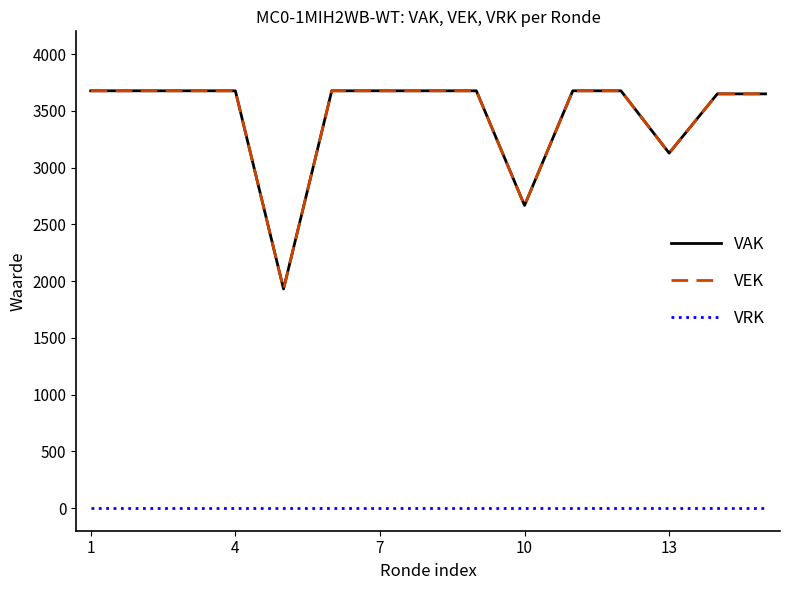

Does the chart have visible grid lines?

No